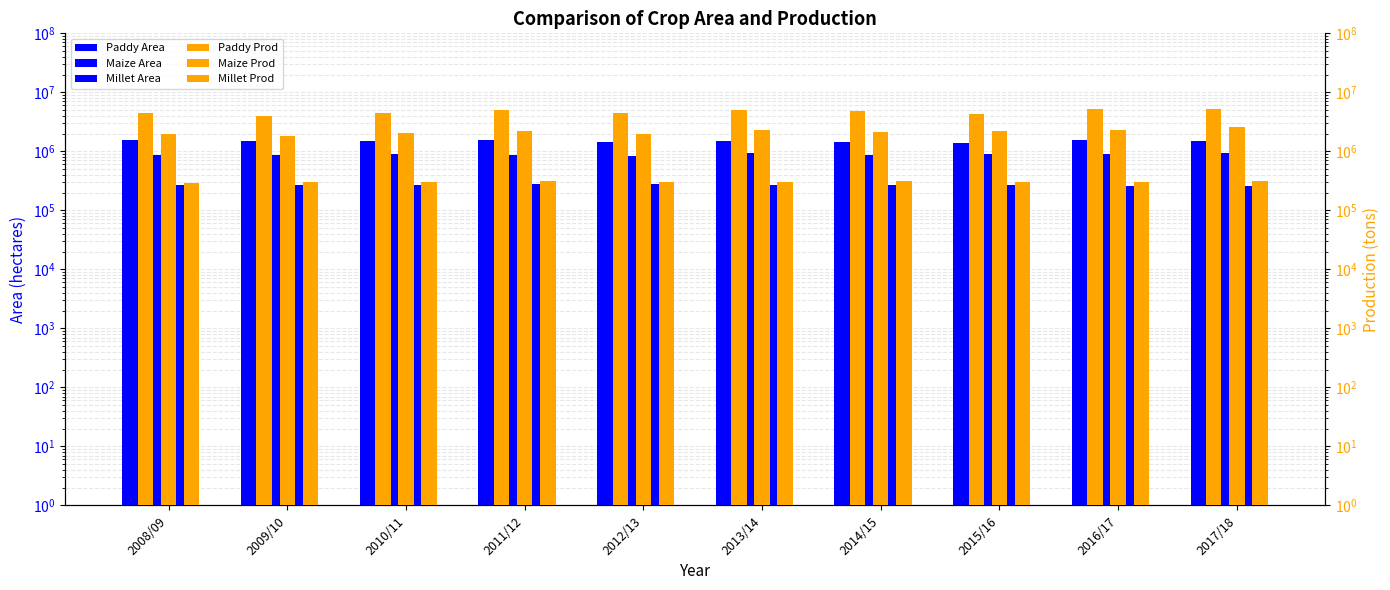

Count the number of data series in this chart.

6